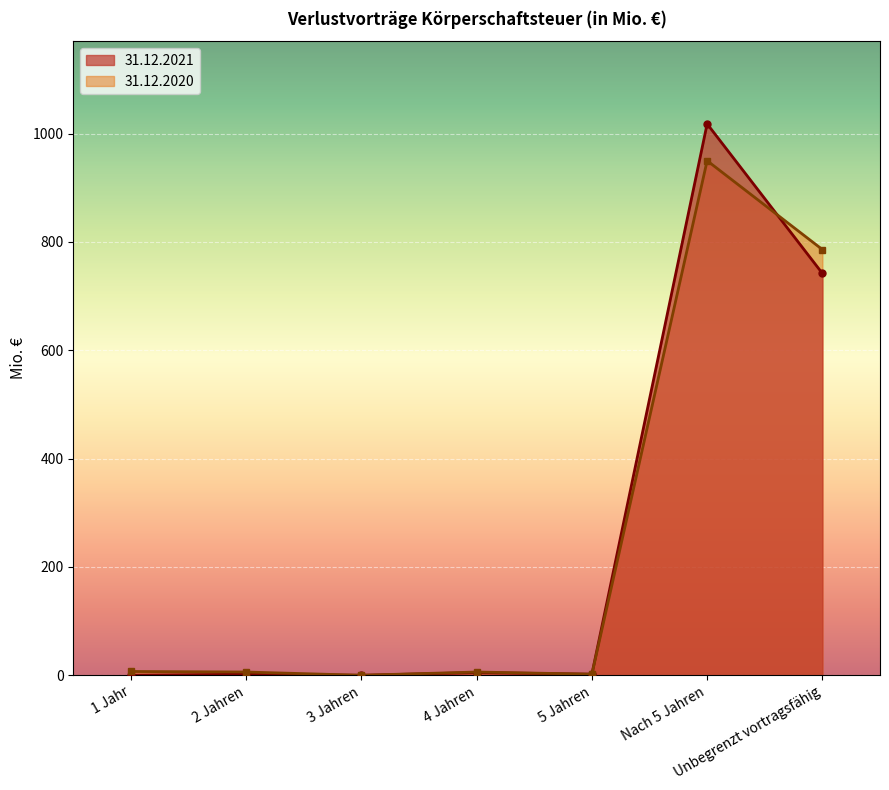

After their last crossing, which series has the higher values: 31.12.2021 or 31.12.2020?

31.12.2020